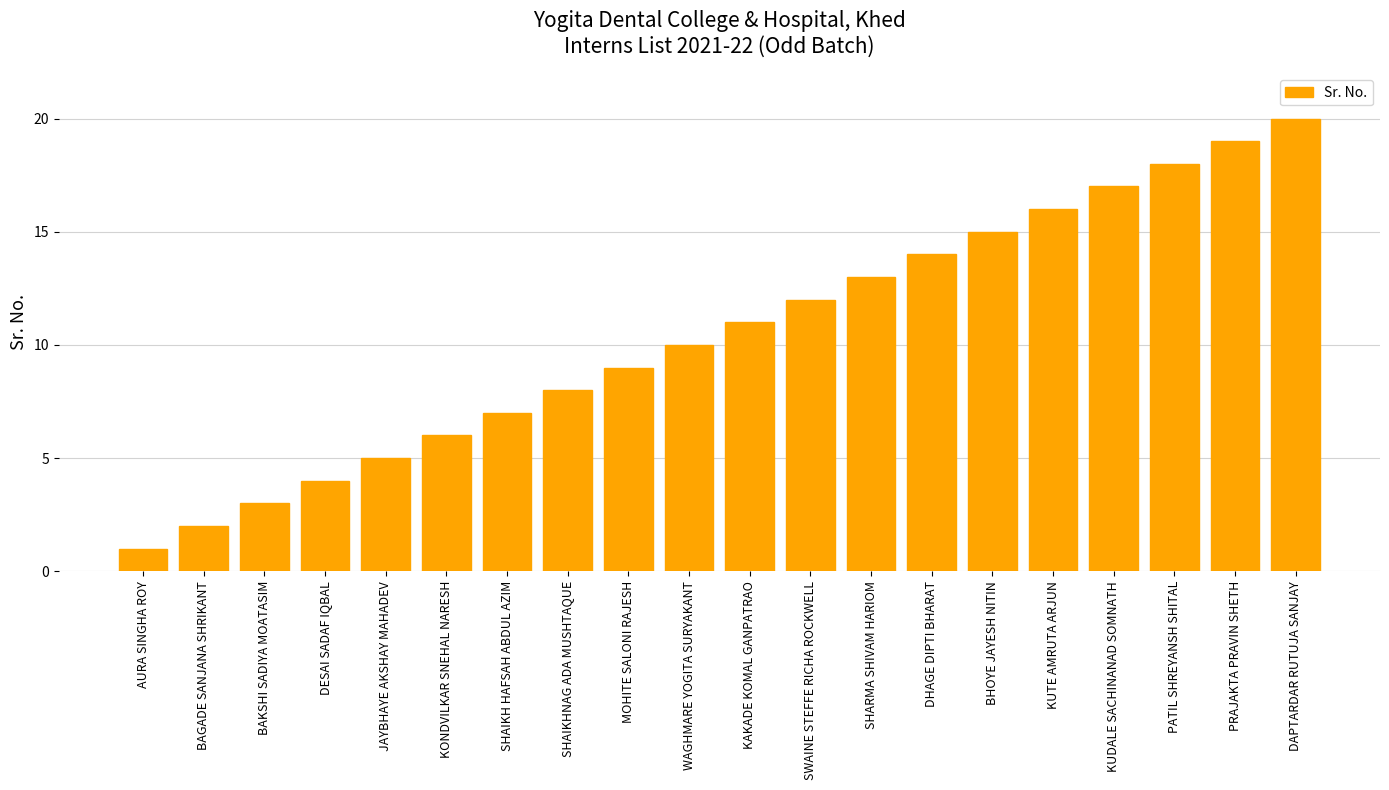

Which has a higher value, SWAINE STEFFE RICHA ROCKWELL or DAPTARDAR RUTUJA SANJAY?

DAPTARDAR RUTUJA SANJAY